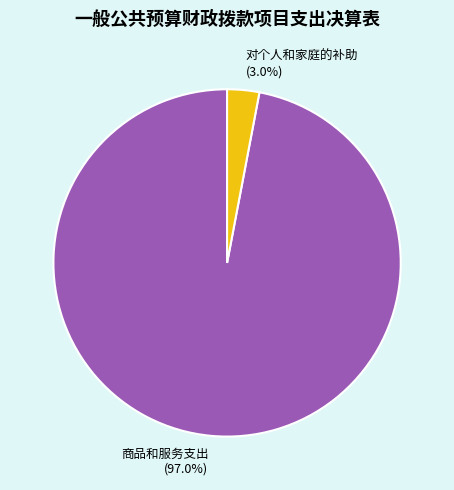

To the nearest percent, what percentage of the pie is 对个人和家庭的补助?

3%